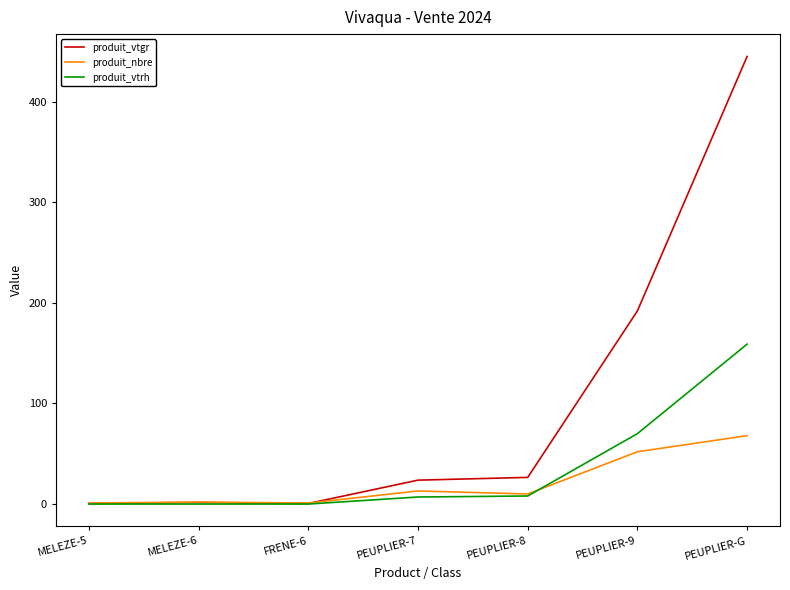

At which label is produit_vtrh closest to 79?

PEUPLIER-9